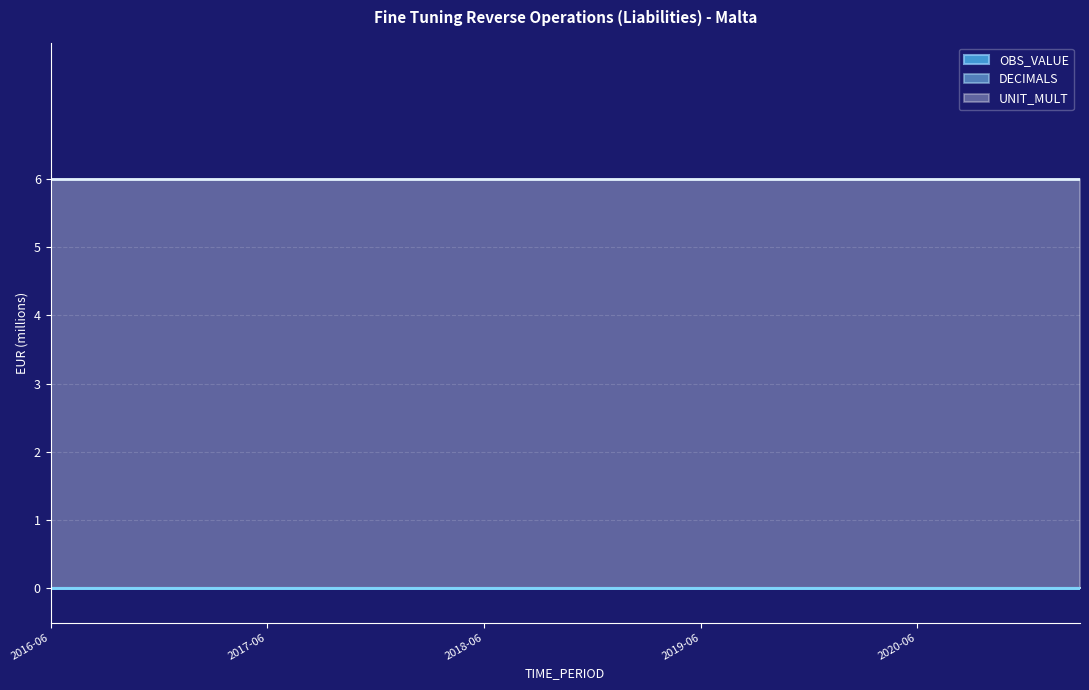

What is the total value across all series at 2020-12?

6